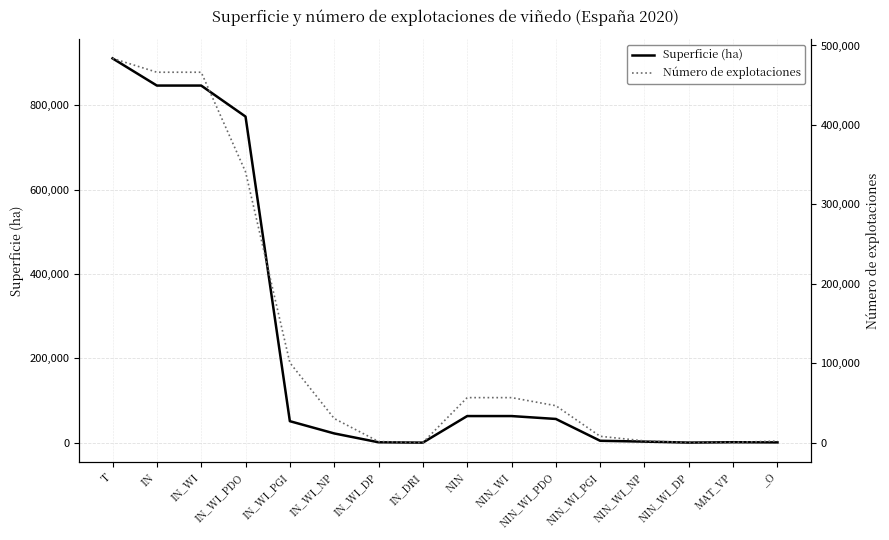

What is the highest value of the Número de explotaciones series?

483749.0